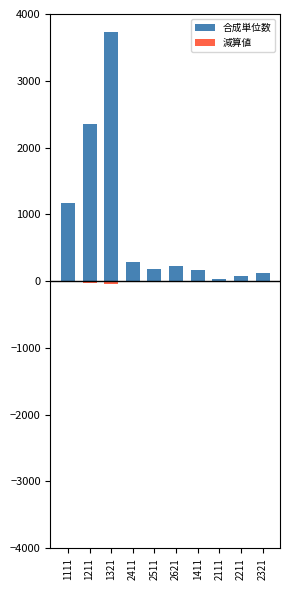

Which series has the largest total across all categories?

合成単位数